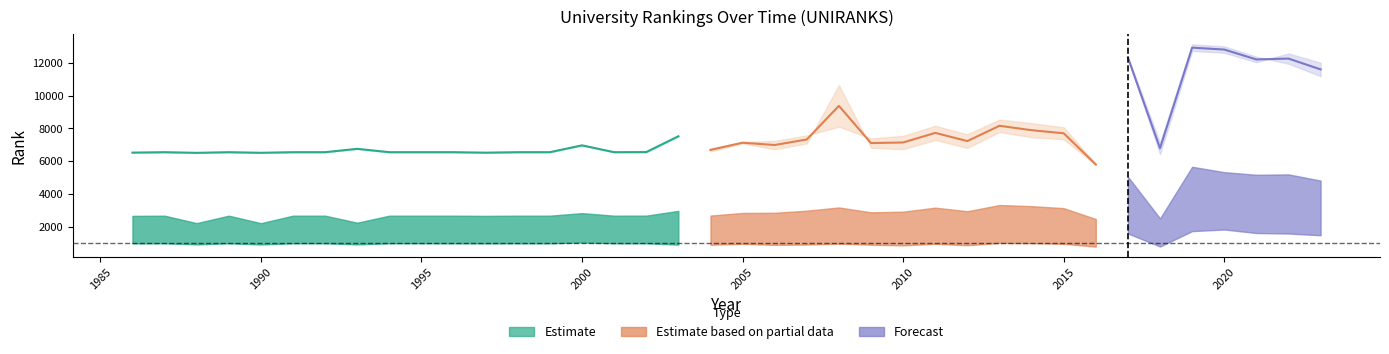

What is the spread (max minus min) of values at 2016?

5053